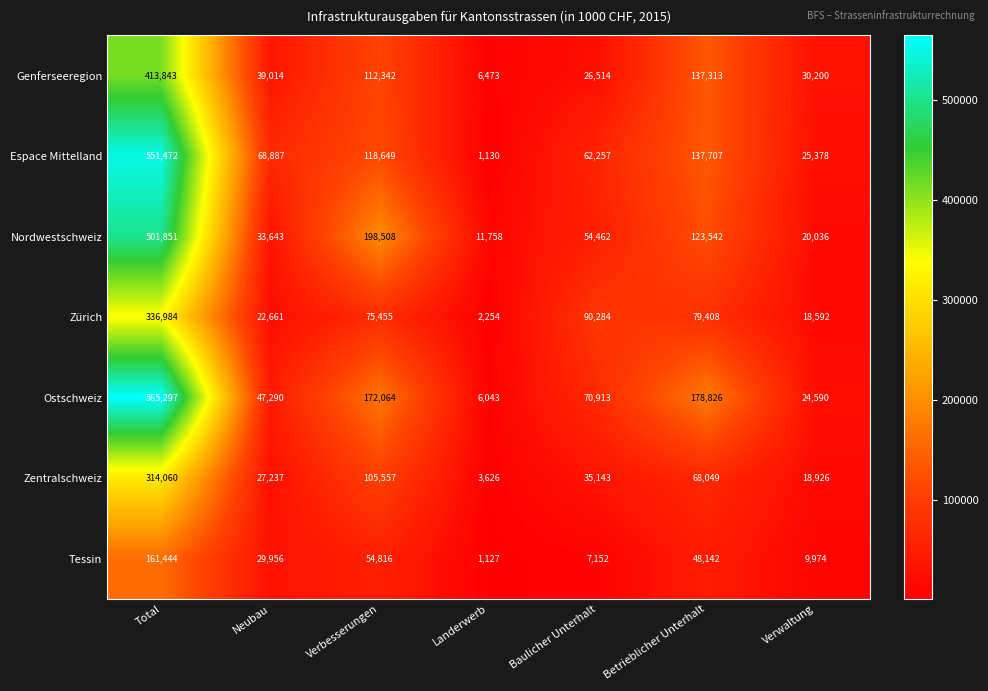

At Neubau, list the series in order from largest to smallest.

Espace Mittelland, Ostschweiz, Genferseeregion, Nordwestschweiz, Tessin, Zentralschweiz, Zürich